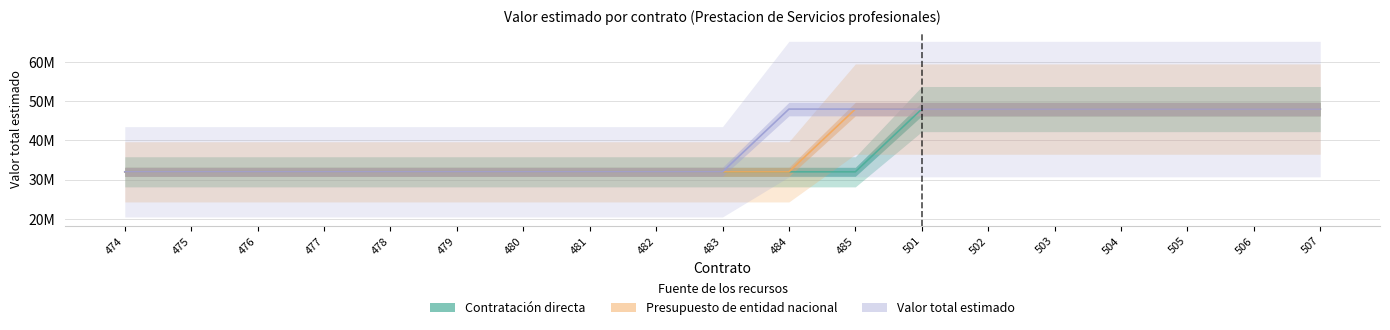

What is the highest value of the Presupuesto de entidad nacional series?

48000000